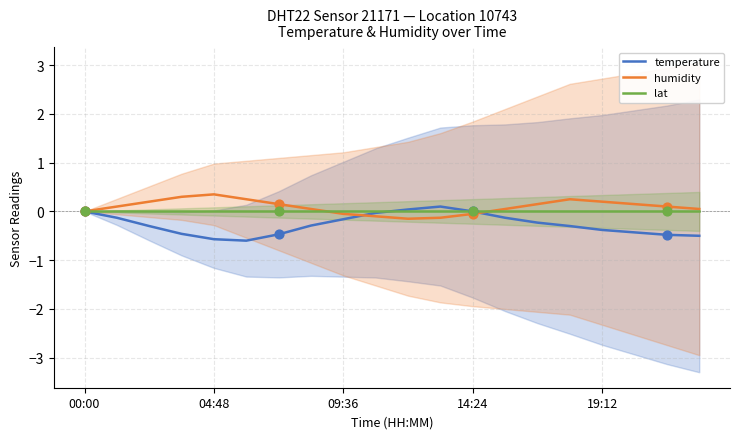

Which series has the widest spread of Y values?

temperature